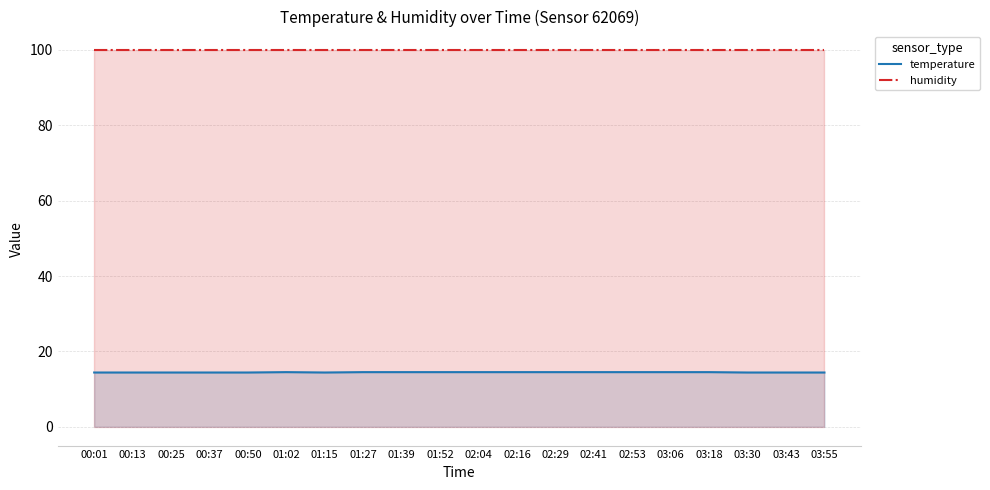

What is the spread (max minus min) of values at 01:39?

85.4